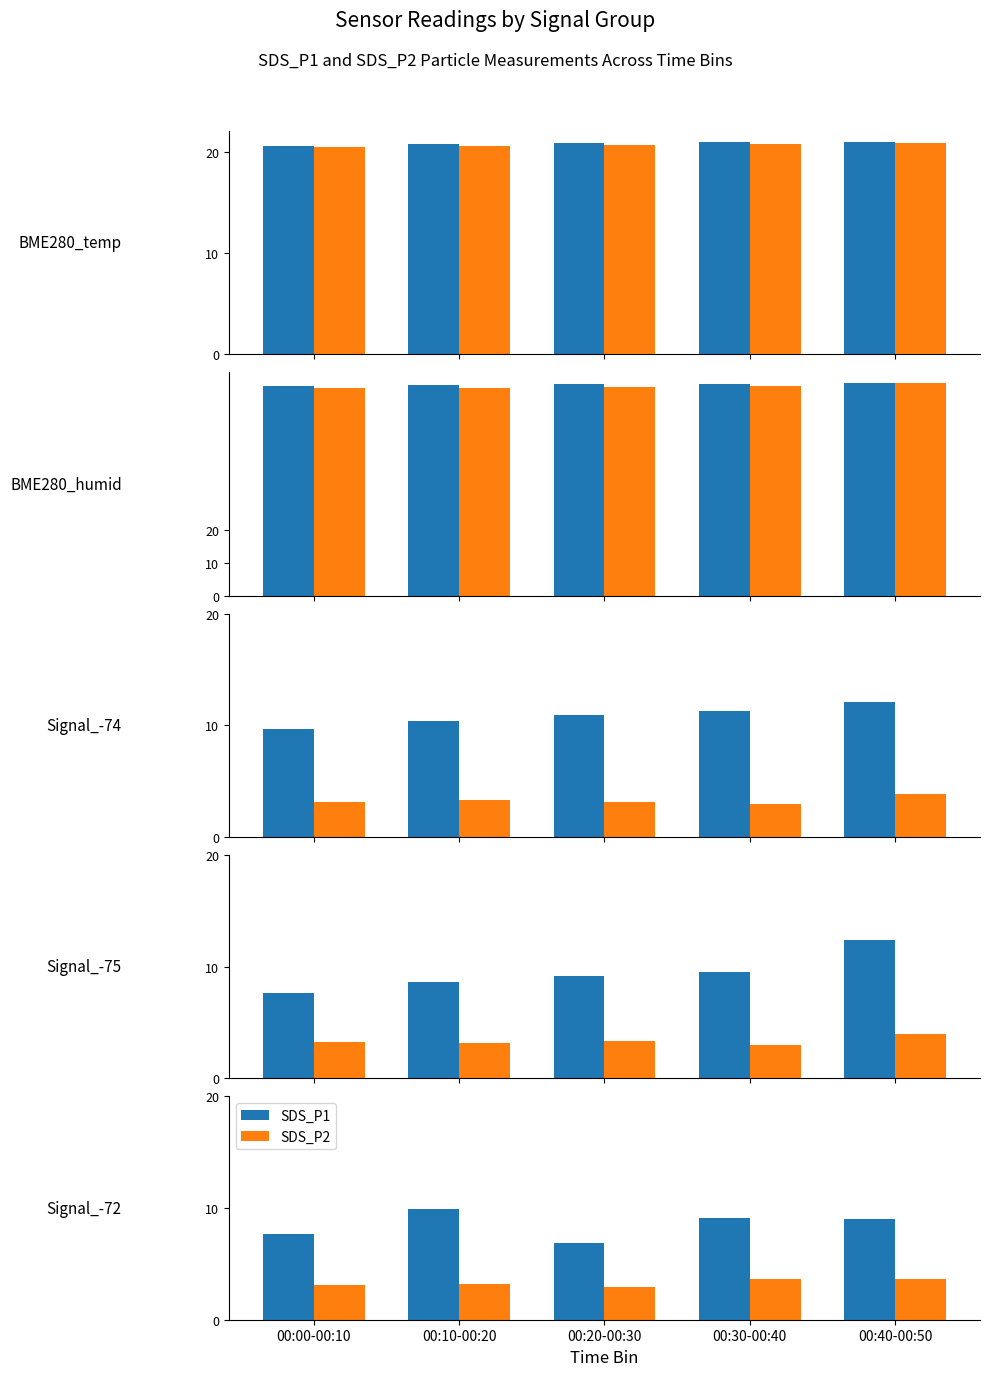

At which category is the sum across all series the highest?

00:10-00:20